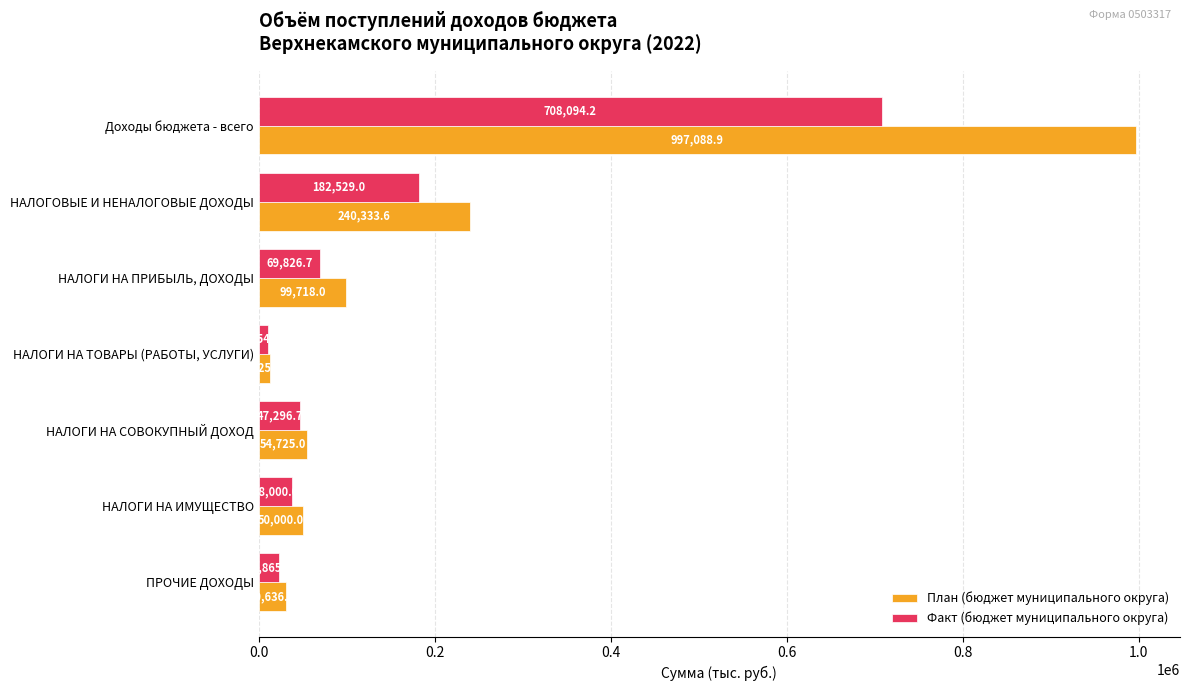

What is the smallest value displayed?

10540.5